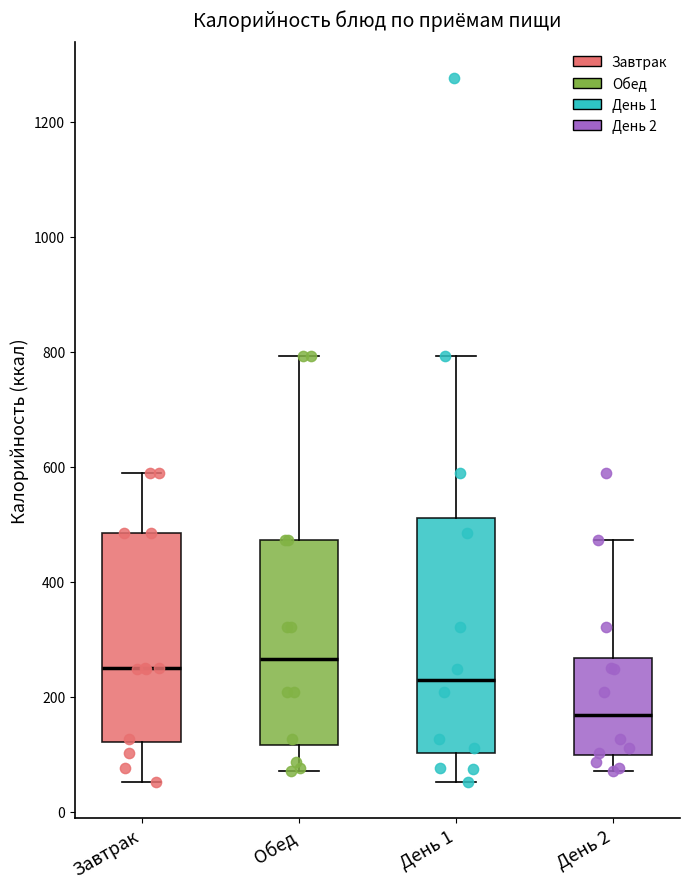

Reading left to right, read every box against the y-axis: the position of its median line, the range the box covers, and the ends of its whiskers. The values are not printed on the chart, so give them approximately, as read against the axis.

Завтрак: median 240, box 120 to 480, whiskers 60 to 600
Обед: median 260, box 120 to 480, whiskers 80 to 800
День 1: median 220, box 100 to 520, whiskers 60 to 800
День 2: median 160, box 100 to 260, whiskers 80 to 480